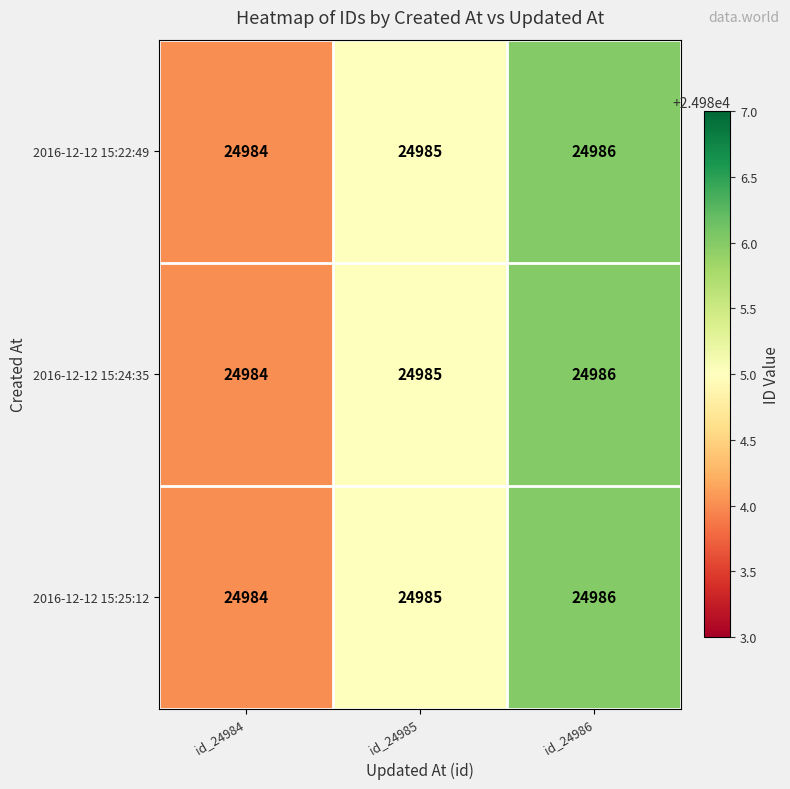

Is it true that 2016-12-12 15:25:12 equals 24986 at id_24986?

True